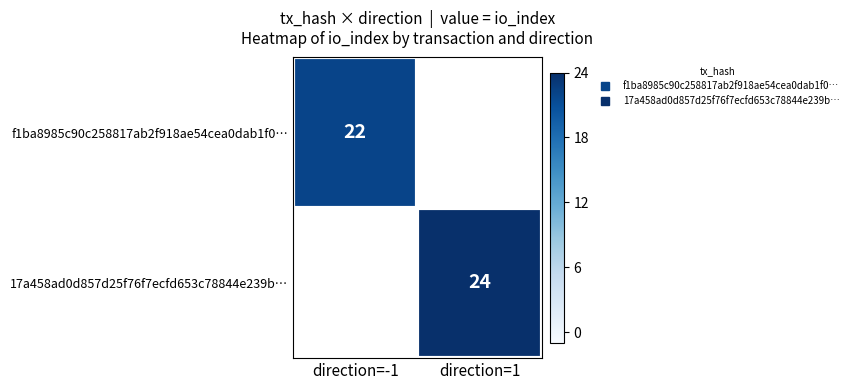

At which label does f1ba8985c90c258817ab2f918ae54cea0dab1f0… reach its minimum?

direction=-1